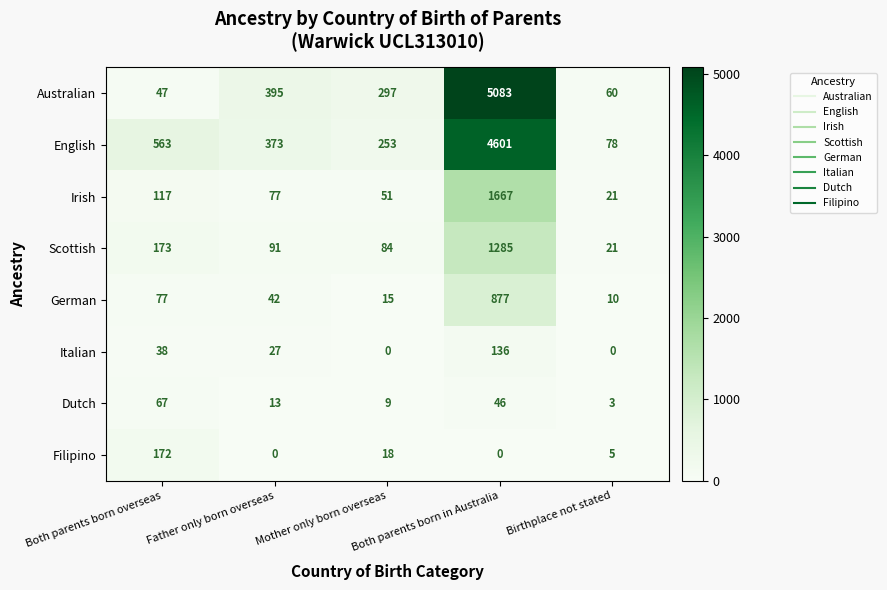

Which series has the largest range (max minus min)?

Australian